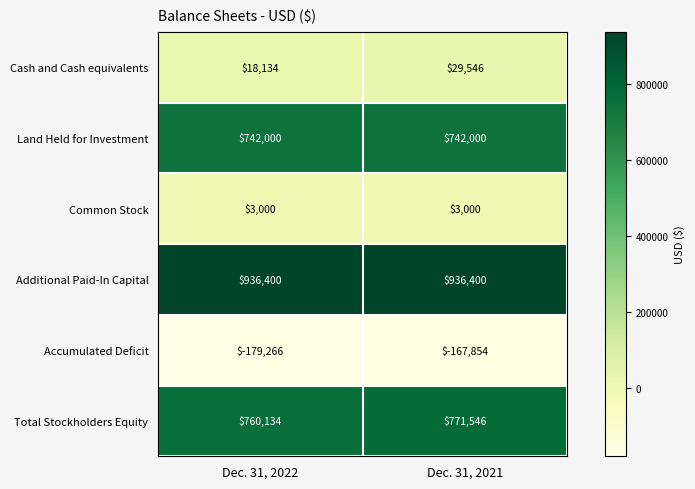

What is the total value across all series at Dec. 31, 2022?

2280402